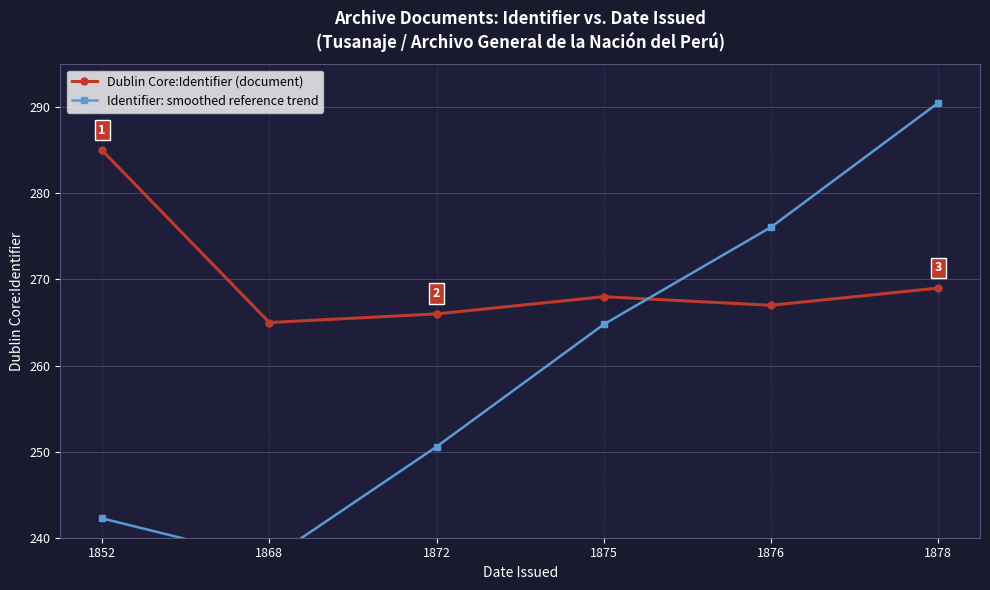

Reading left to right, extract all data points from this chart.

Dublin Core:Identifier (document): 1852=285.0	1868=265.0	1872=266.0	1875=268.0	1876=267.0	1878=269.0
Identifier: smoothed reference trend: 1852=242.2	1868=237.4	1872=250.6	1875=264.8	1876=276.1	1878=290.5